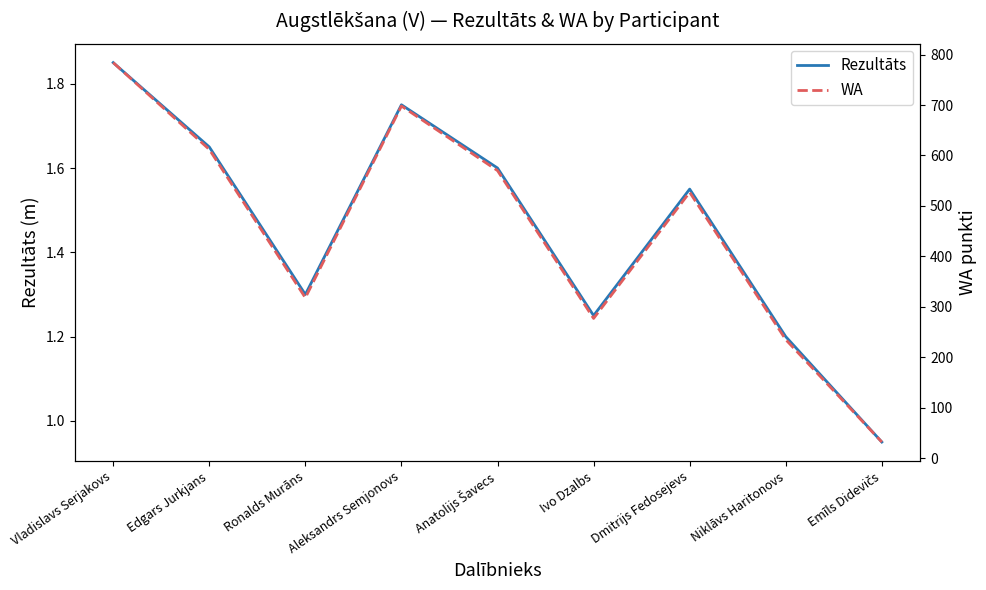

How many lines are shown in the chart?

2